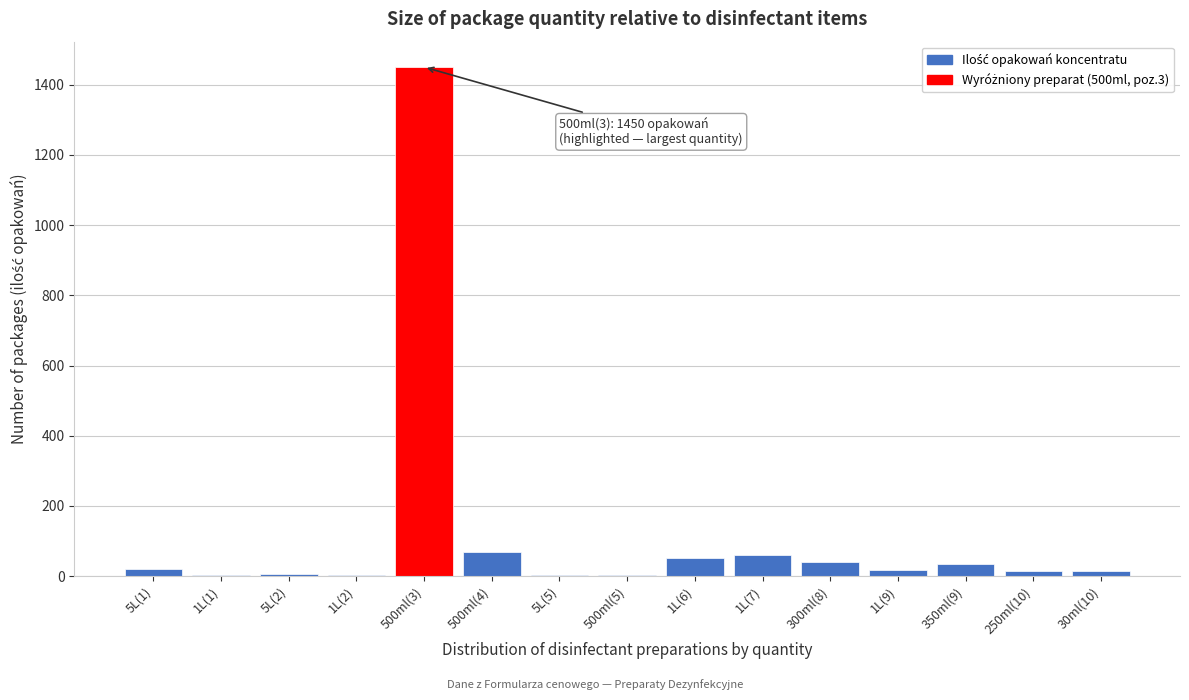

What is the maximum value shown in the chart?

1450